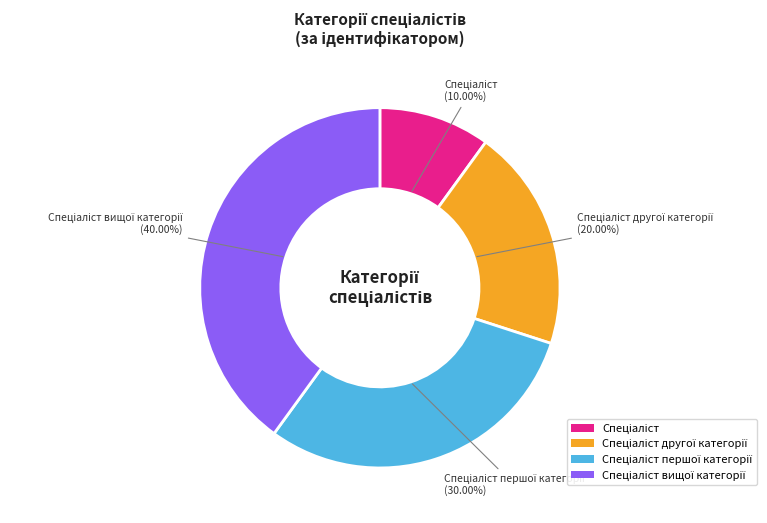

Is there any slice that represents more than half of the pie?

No